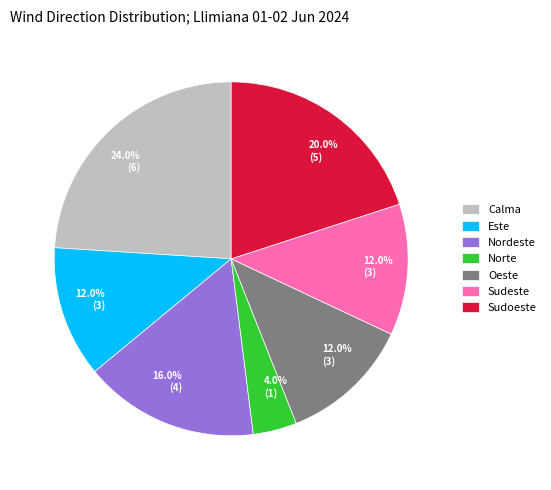

Which has a higher value, Norte or Nordeste?

Nordeste